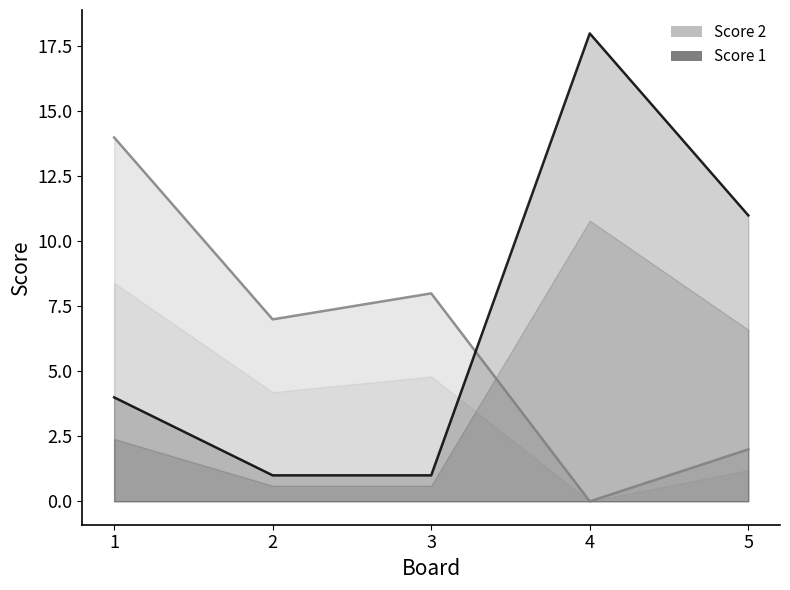

At which category is the sum across all series the highest?

1